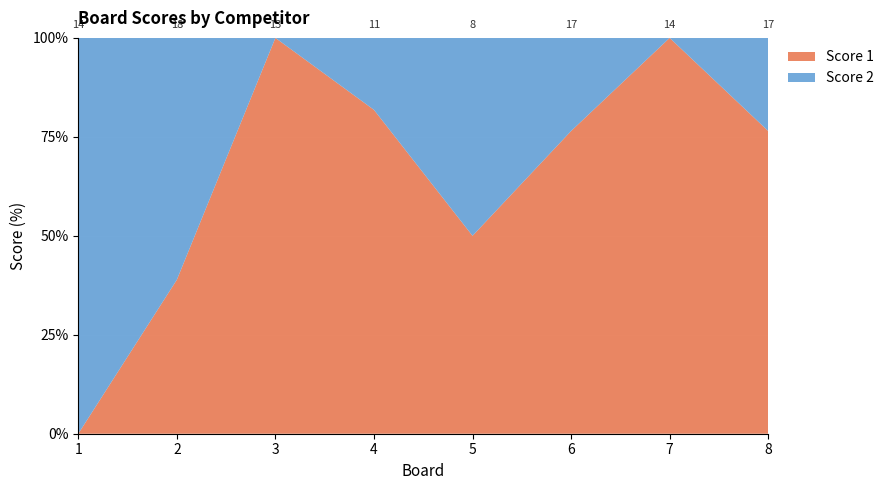

Reading left to right, list all the values displayed in this chart.

Score 1: 1=0	2=7	3=13	4=9	5=4	6=13	7=14	8=13
Score 2: 1=14	2=11	3=0	4=2	5=4	6=4	7=0	8=4